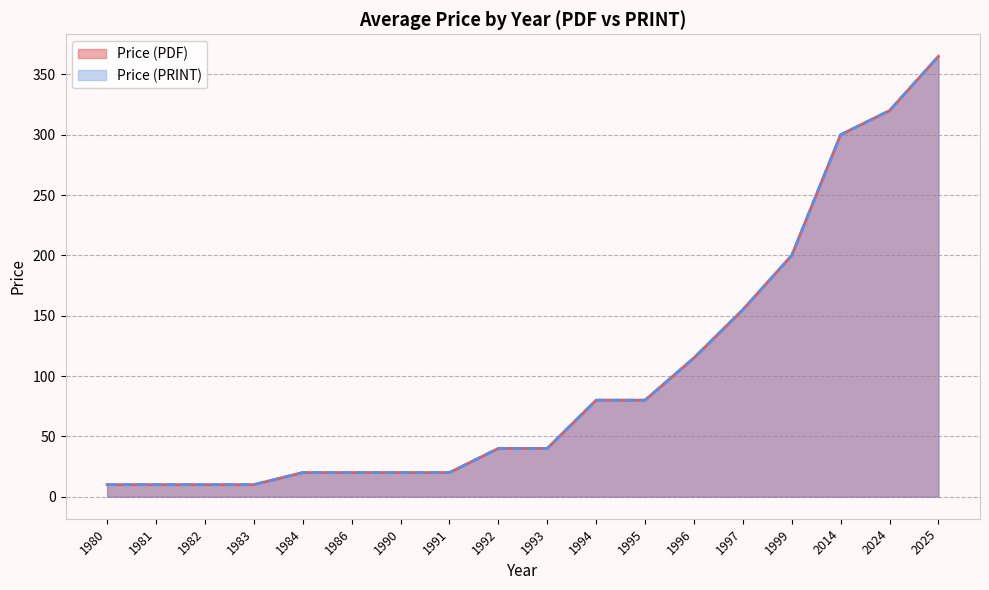

How many lines are shown in the chart?

2